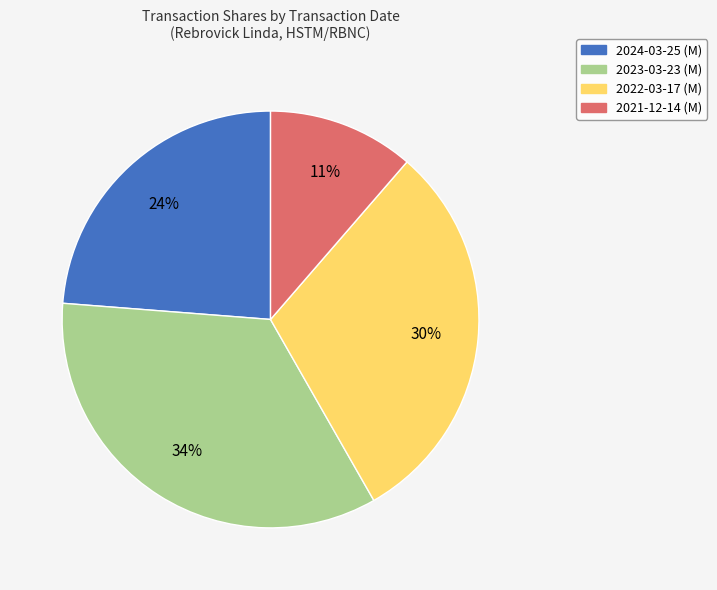

What percentage is the 2023-03-23 (M) slice, to the nearest percent?

34%